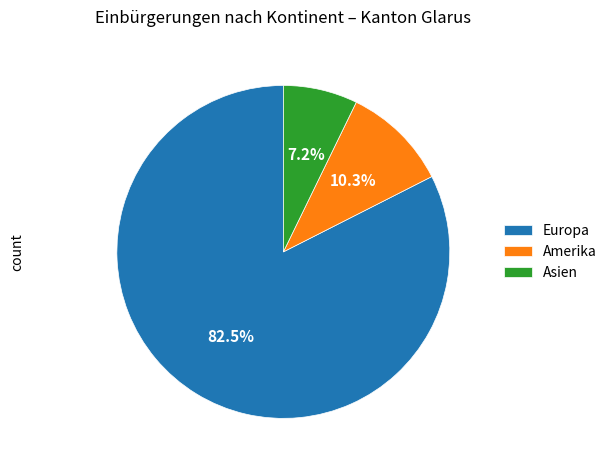

To the nearest percent, what is the combined percentage of Europa and Amerika?

93%